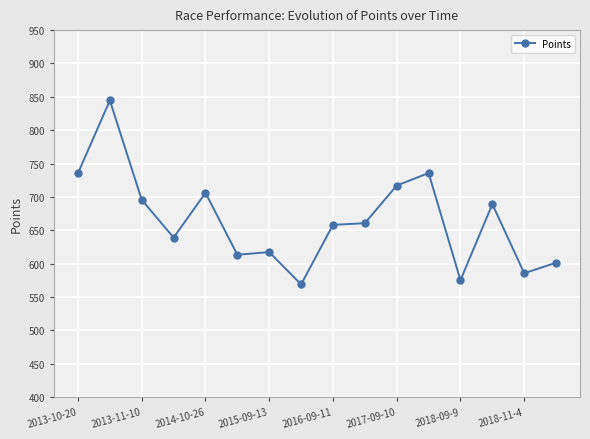

How many series are shown in this chart?

1